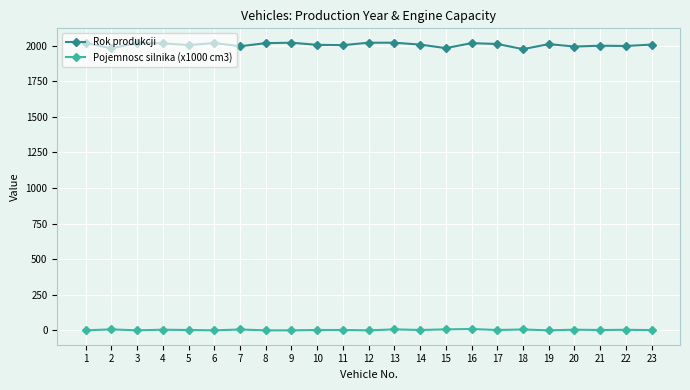

Rank the series by their maximum value, from lowest to highest.

Pojemnosc silnika (x1000 cm3), Rok produkcji